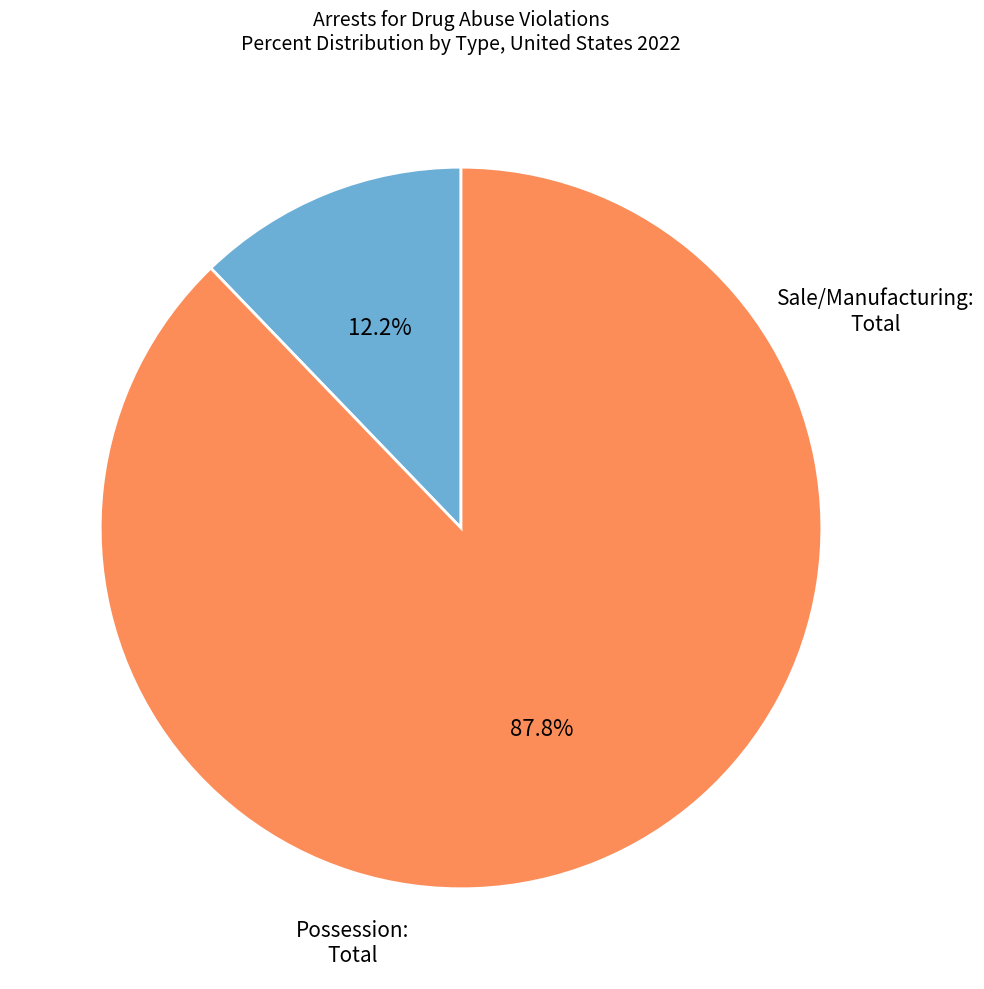

Is there any slice that represents more than half of the pie?

Yes